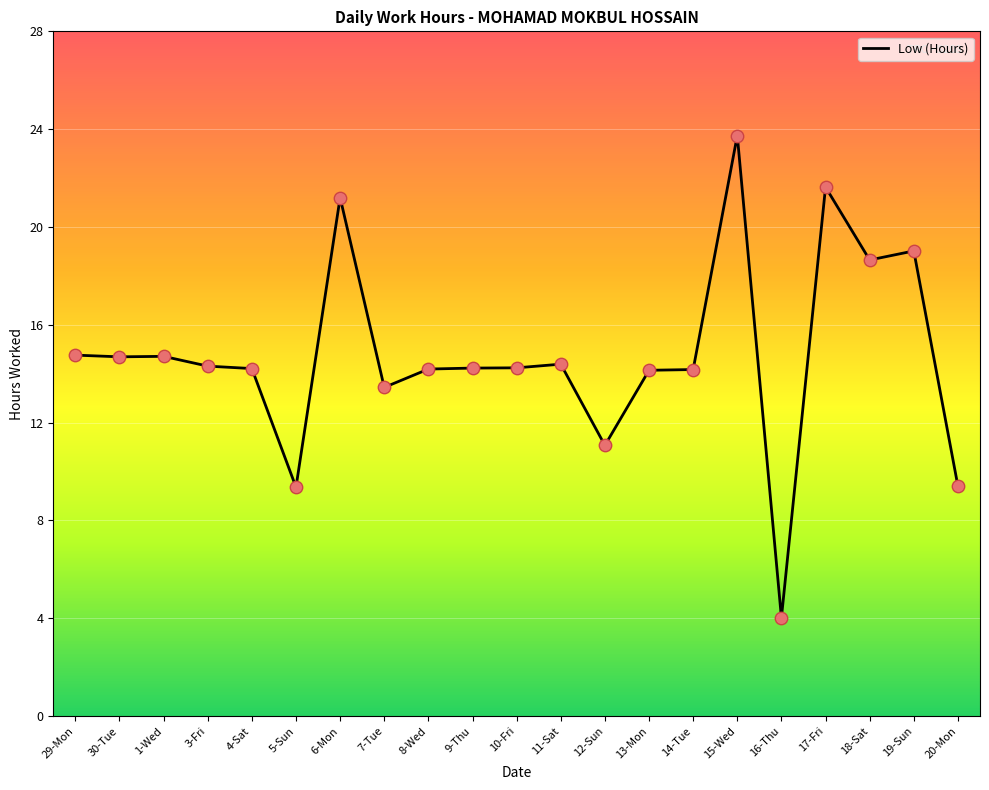

Approximately how many times larger is the value at 1-Wed compared to 12-Sun?

1.3